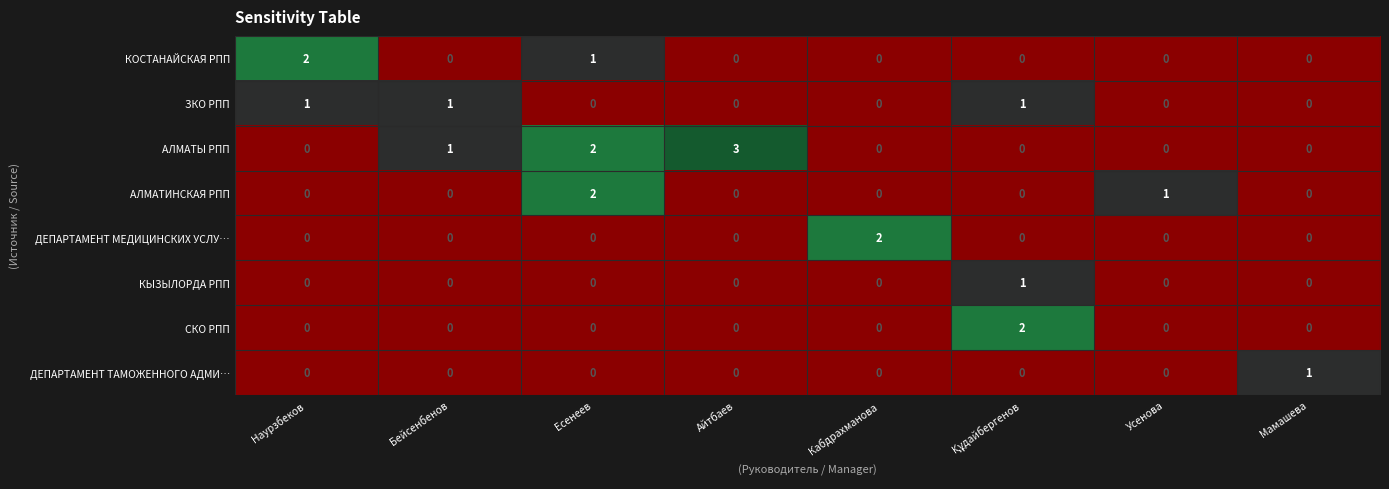

What is the maximum value shown in the chart?

3